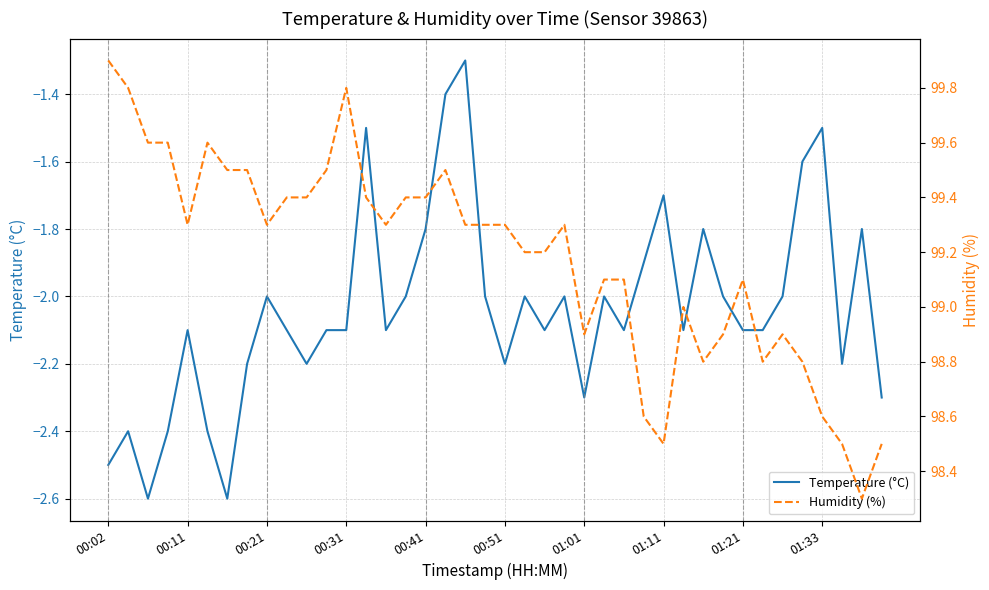

The Humidity (%) series shows 98.6 at 27. True or false?

True